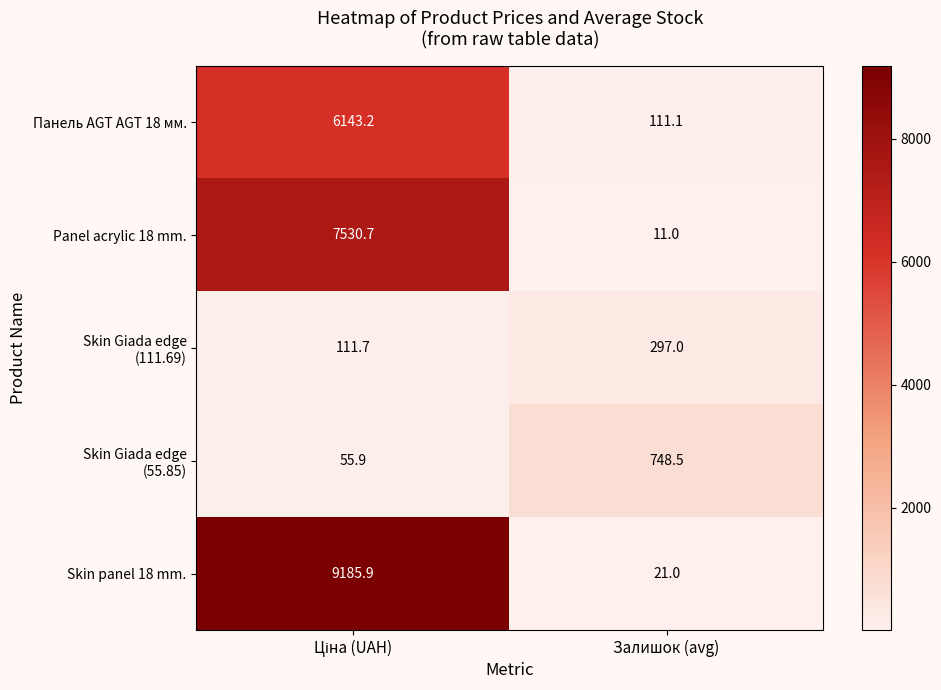

Which series has the largest total across all categories?

Skin panel 18 mm.